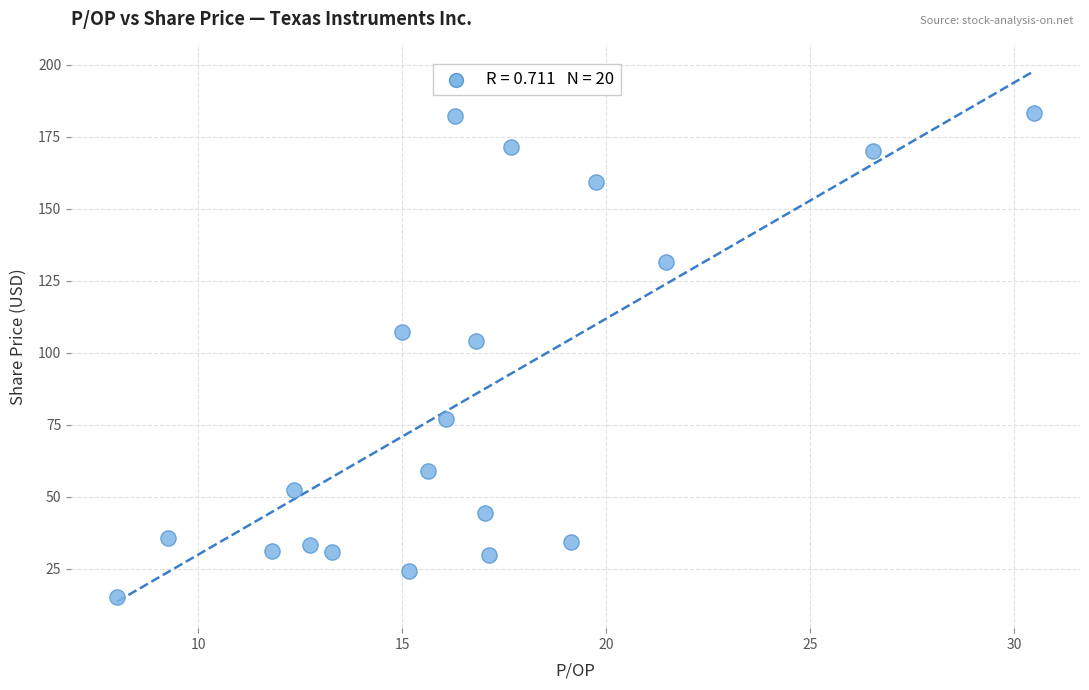

What Y value in the scatter plot is closest to 99?

103.9